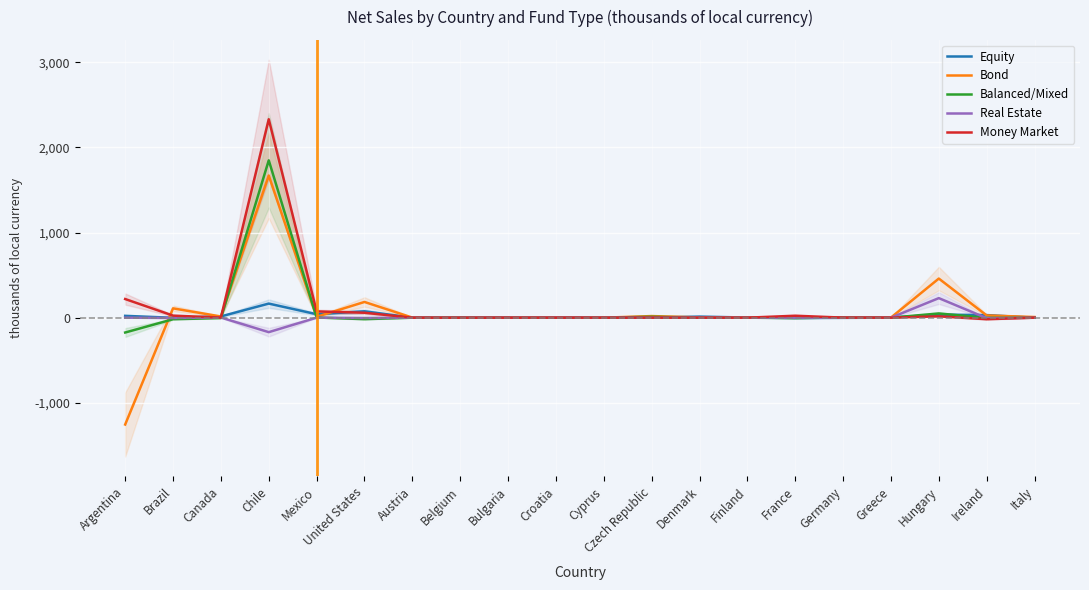

What position from the right is Finland?

7